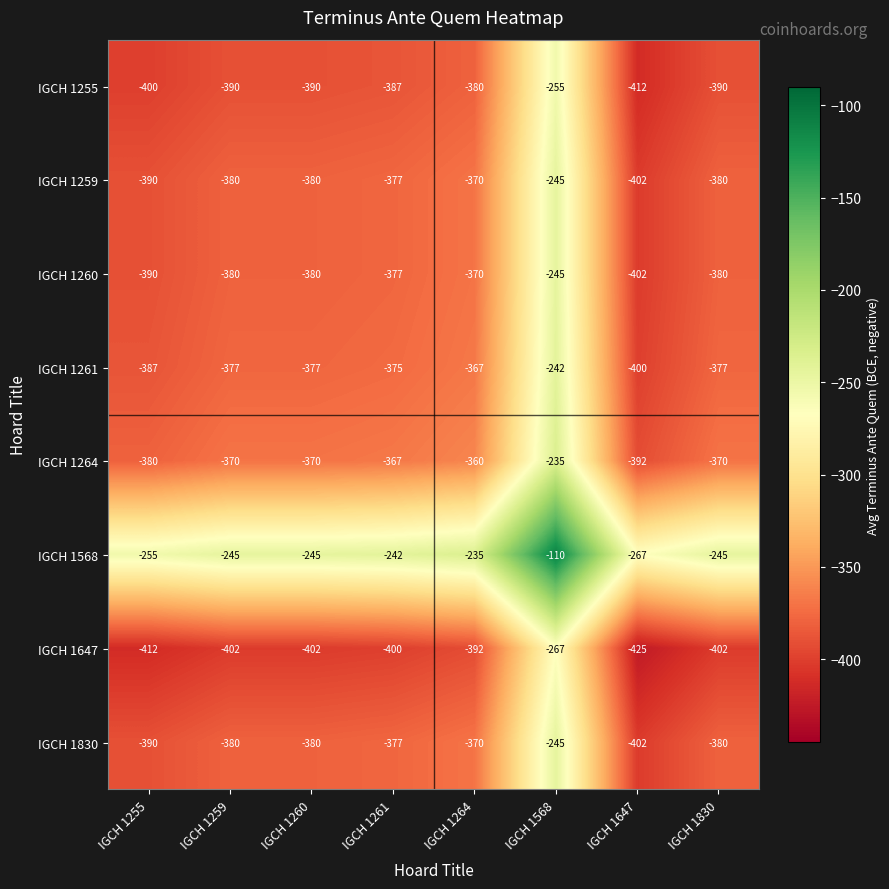

At which label does IGCH 1568 reach its peak?

IGCH 1568